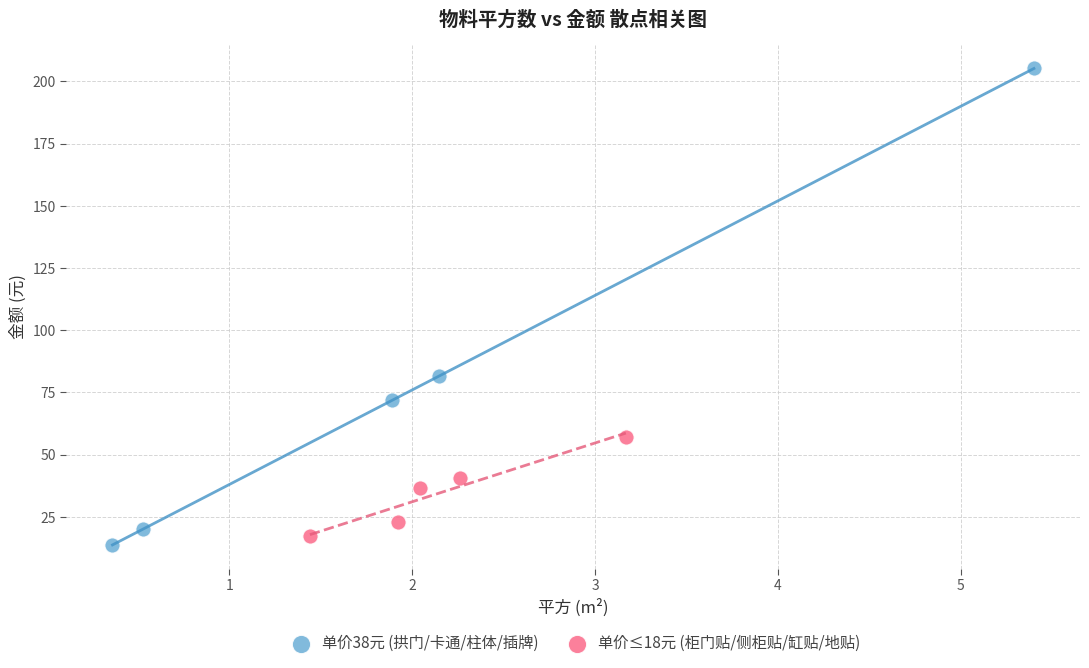

Which series contains the highest Y value?

单价38元 (拱门/卡通/柱体/插牌)